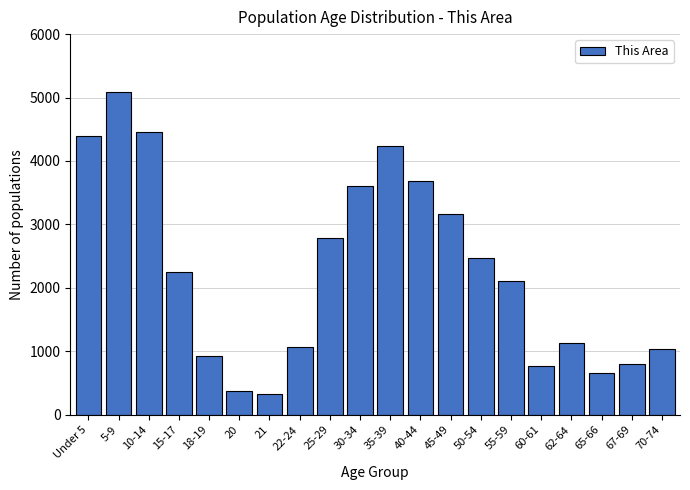

Reading right to left, what are all the values shown in this chart?

70-74=1036	67-69=796	65-66=665	62-64=1137	60-61=771	55-59=2113	50-54=2477	45-49=3172	40-44=3687	35-39=4233	30-34=3613	25-29=2784	22-24=1075	21=320	20=374	18-19=927	15-17=2251	10-14=4460	5-9=5090	Under 5=4393